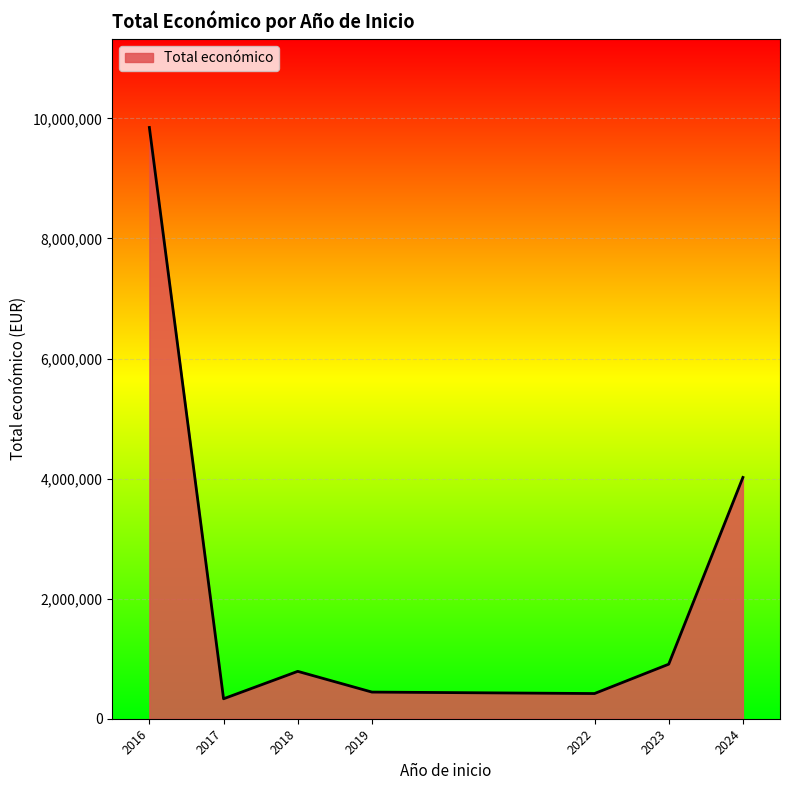

True or false: there are more than 2 points higher than both neighbors.

False